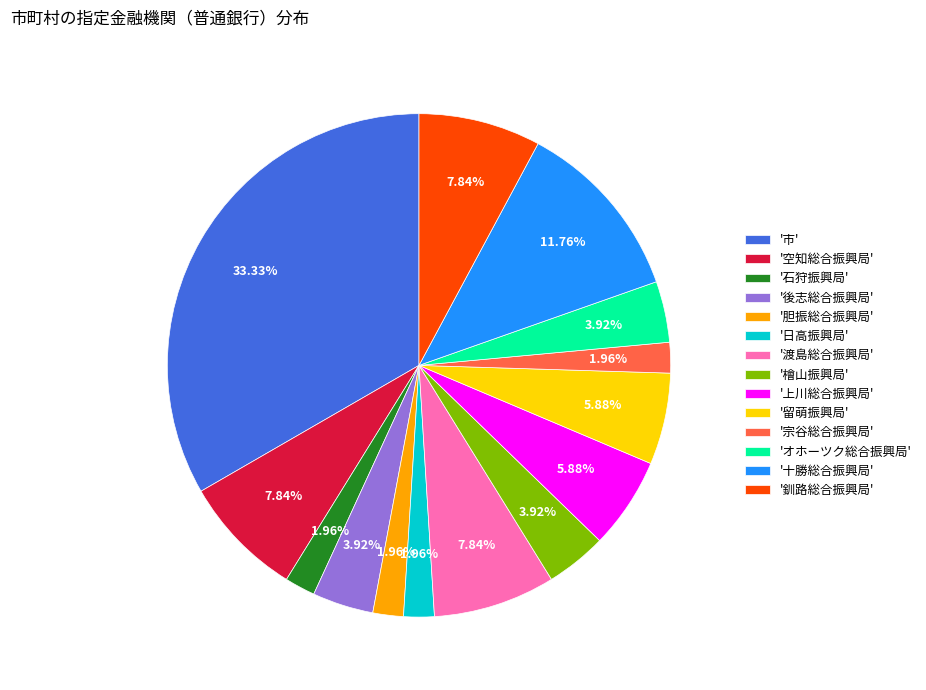

Is '胆振総合振興局' the majority of the pie?

No